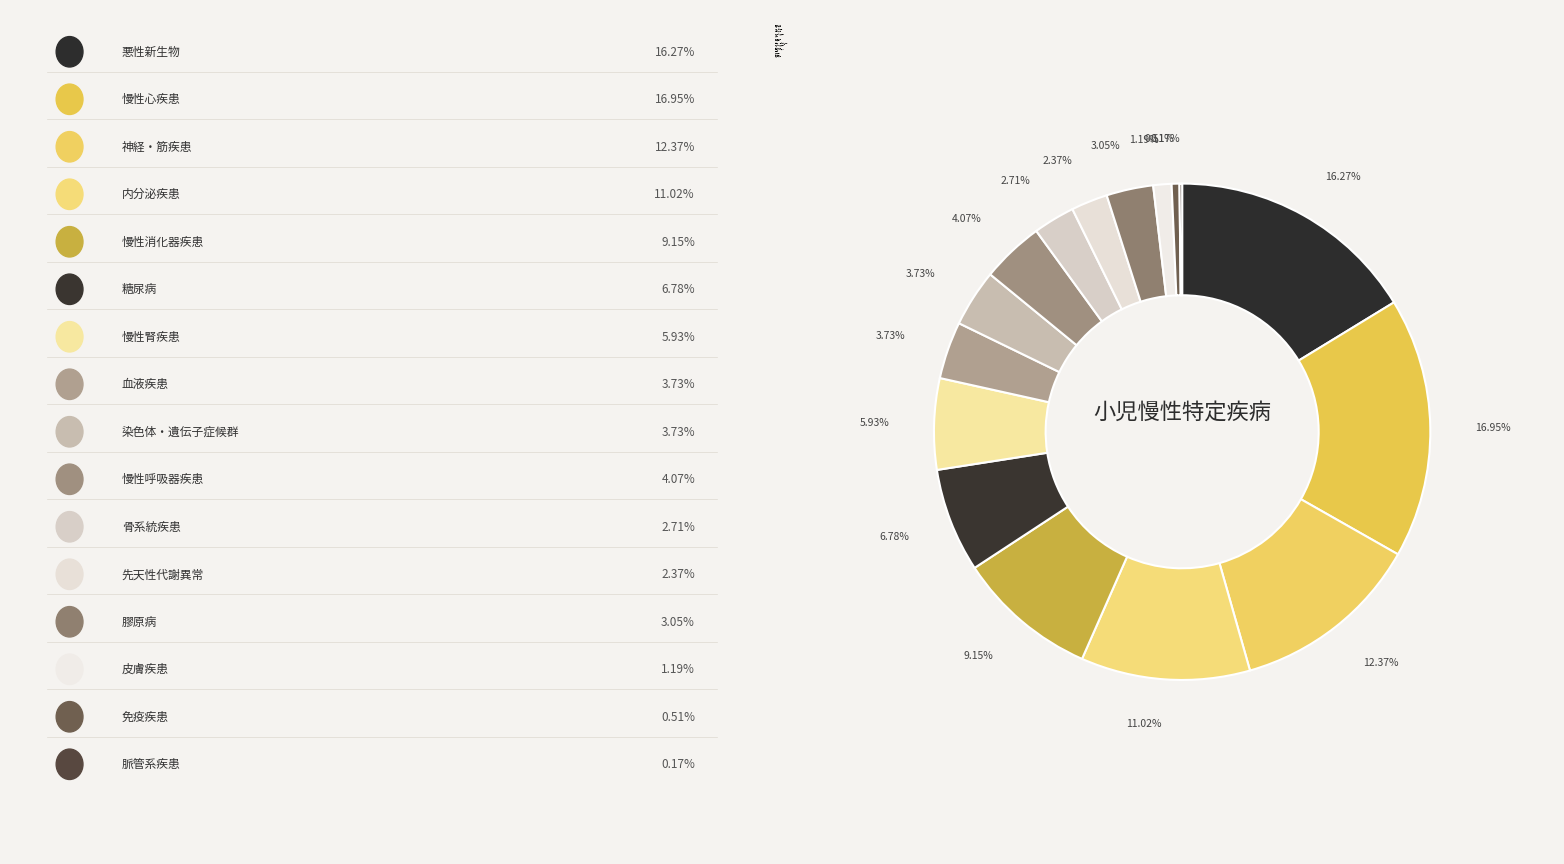

Combined, do 慢性呼吸器疾患 and 神経・筋疾患 account for over 50%?

No